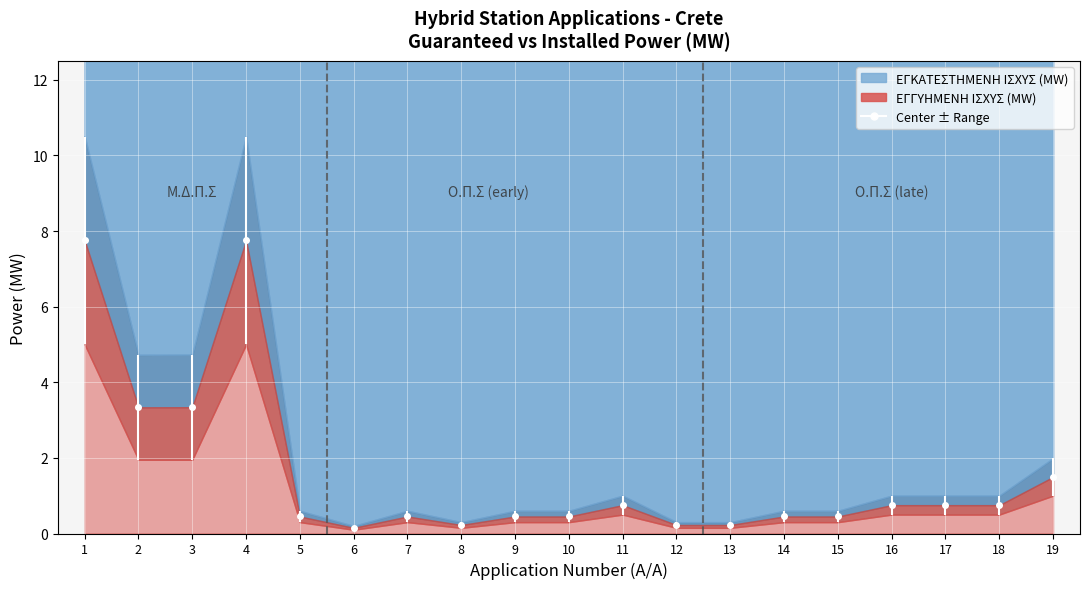

Between 8 and 19, which is larger?

19